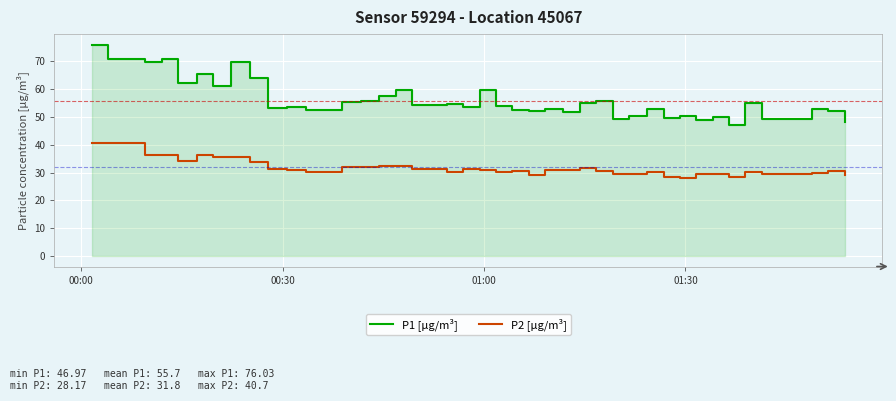

True or false: P2 [µg/m³] and P1 [µg/m³] intersect in this chart.

False